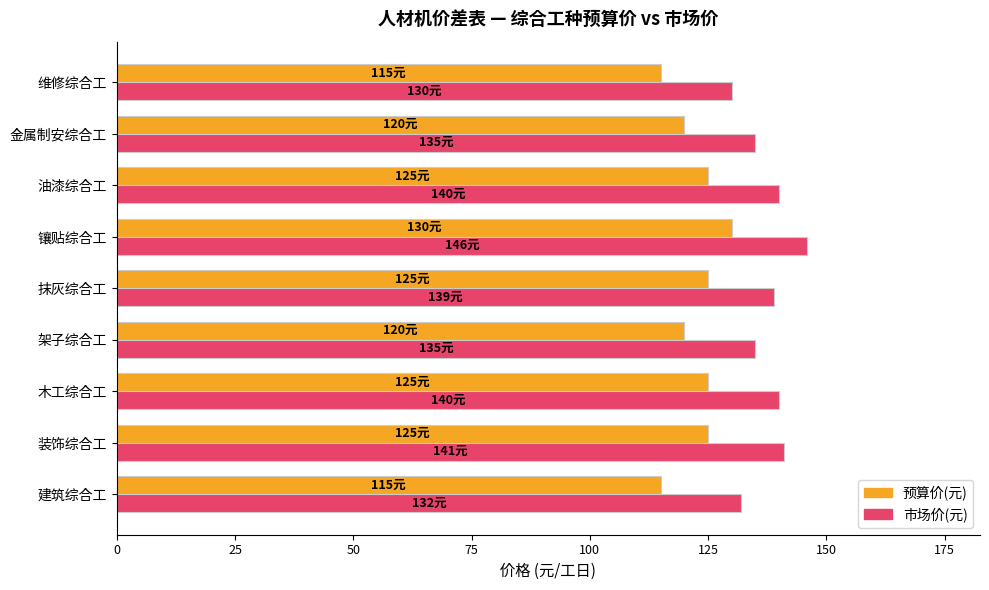

Between 镶贴综合工 and 金属制安综合工, which series saw the biggest shift?

市场价(元)